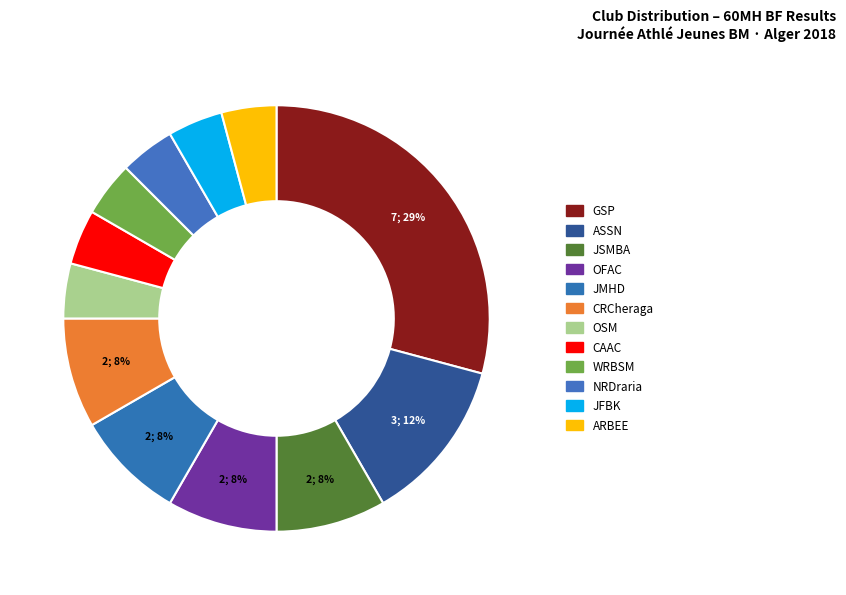

Between OFAC and NRDraria, which is larger?

OFAC